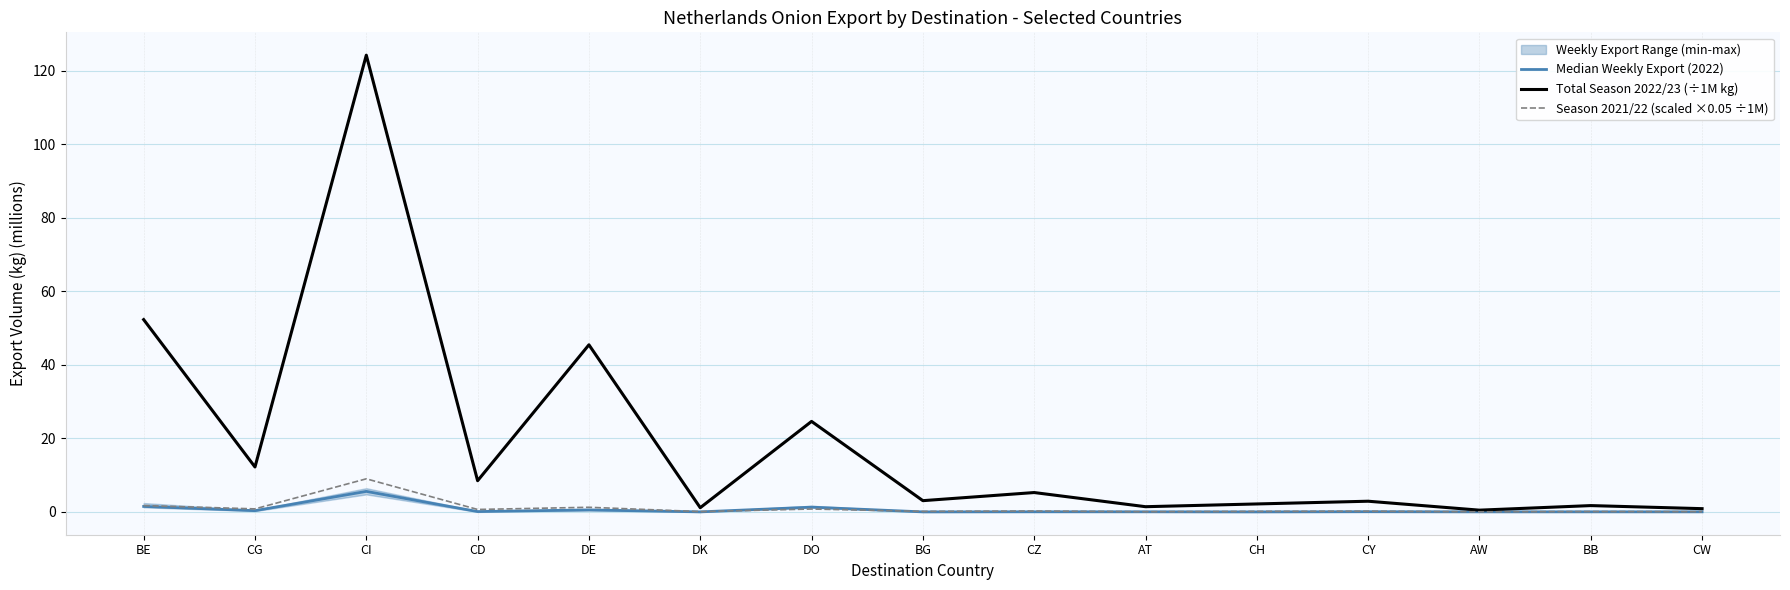

Which category has the highest value in the Season 2021/22 (scaled ×0.05 ÷1M) series?

CI